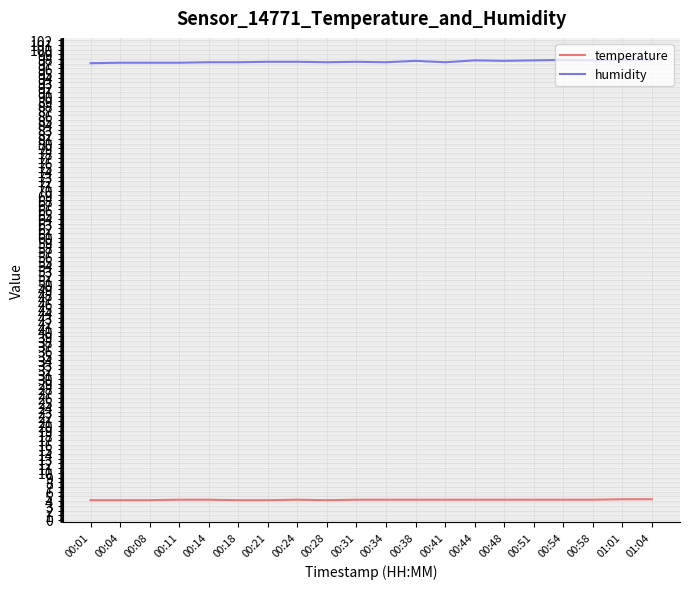

What position from the right is 00:21?

14